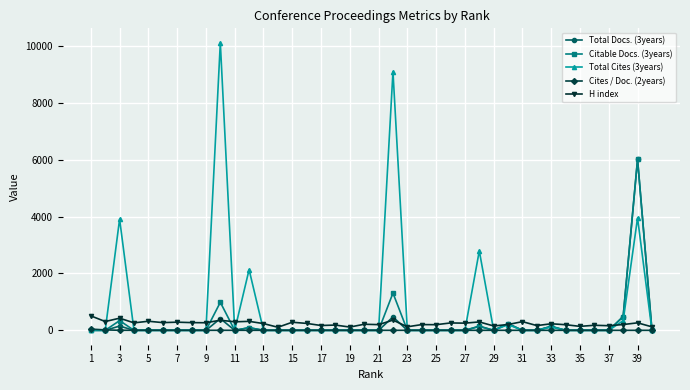

What is the value of the Cites / Doc. (2years) point at the 12th from the left?

1.4